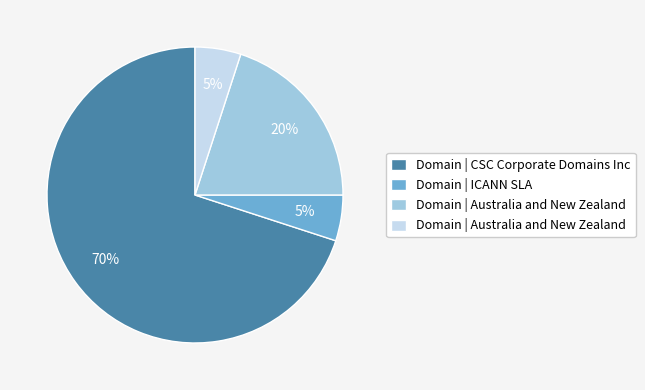

Does any single category account for the majority?

Yes